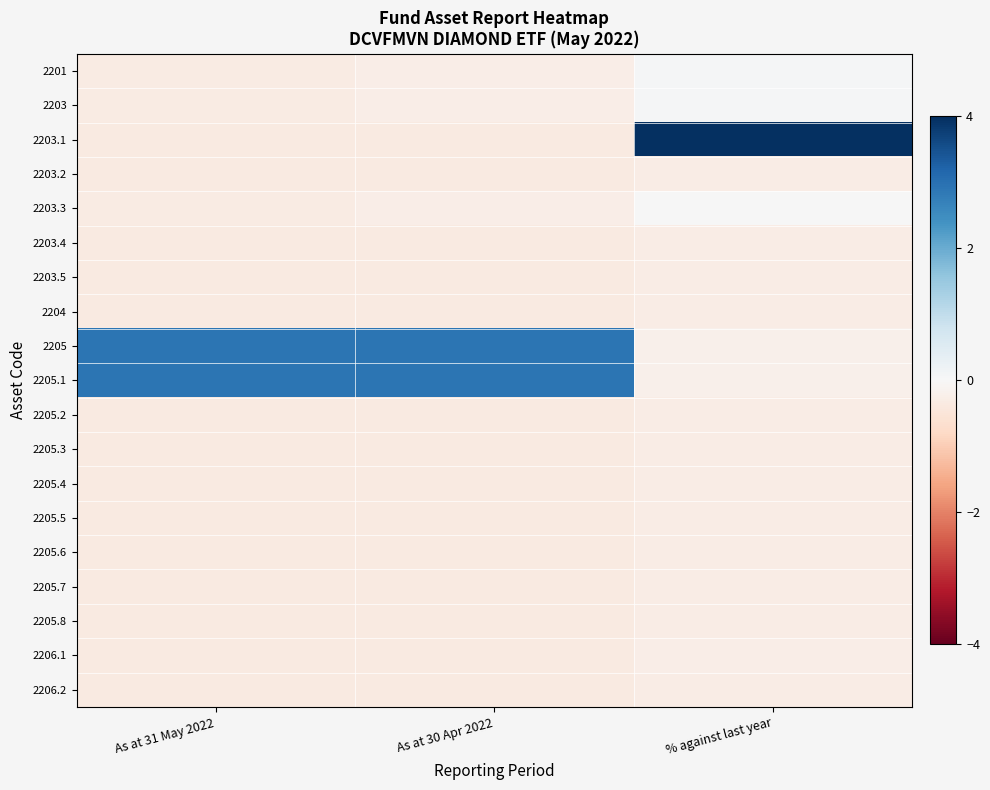

What is the spread (max minus min) of values at % against last year?

4.5